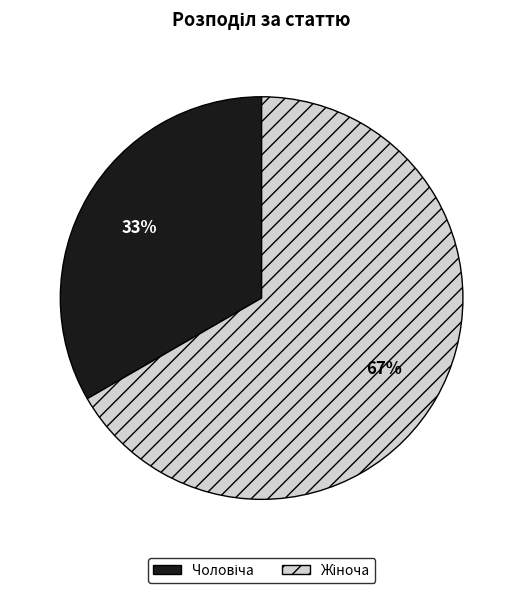

Is there any slice that represents more than half of the pie?

Yes